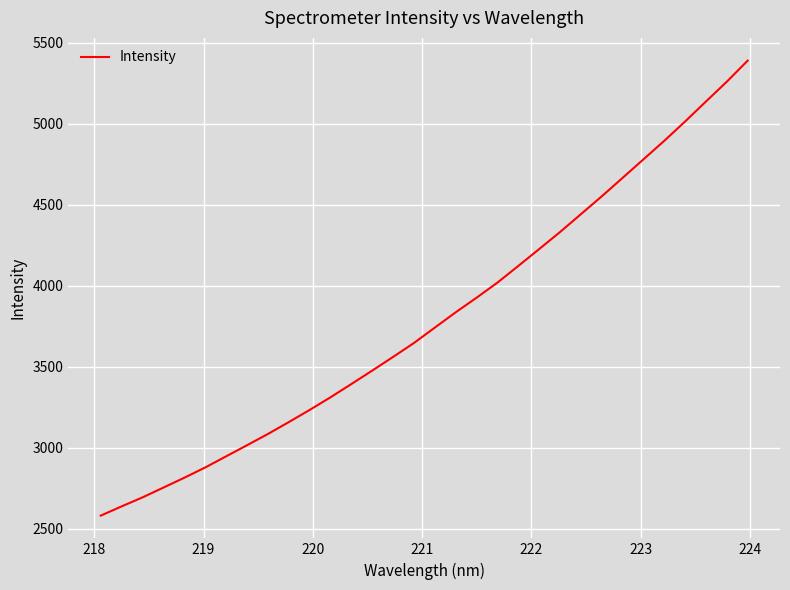

What is the smallest value displayed?

2581.9